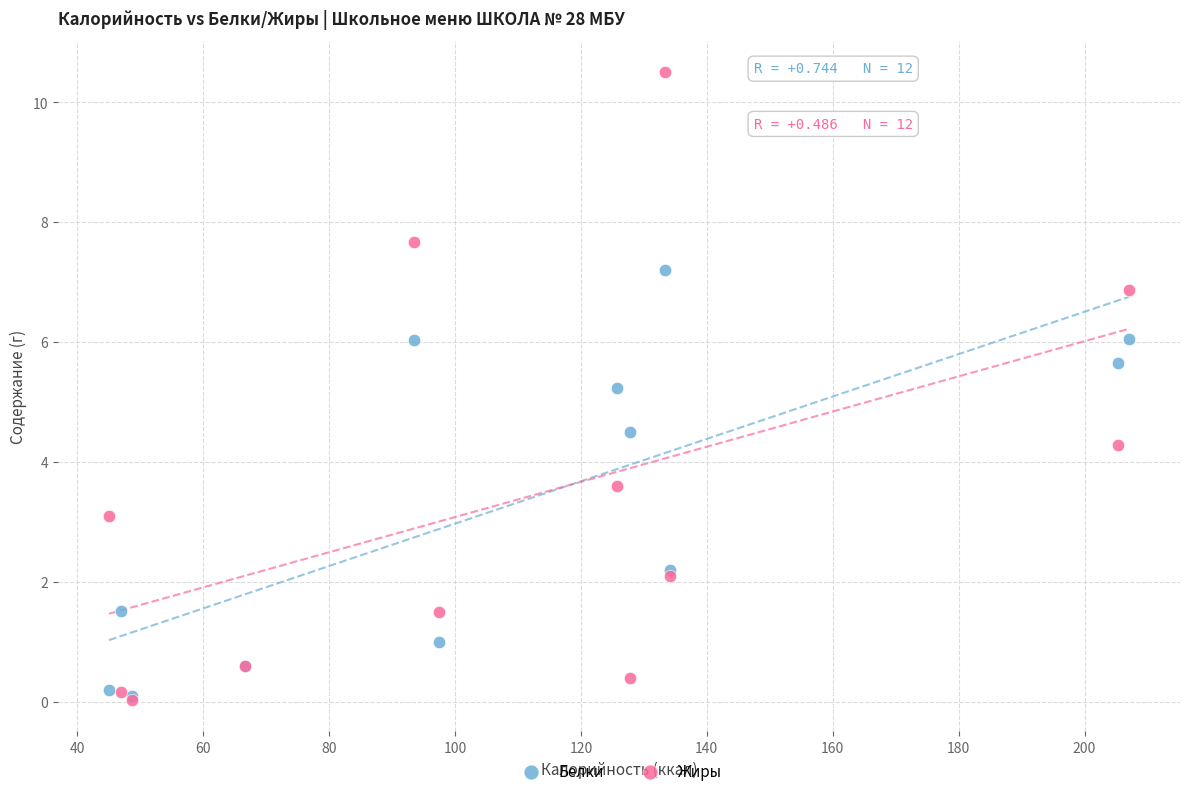

What are all the series names shown in the legend?

Белки, Жиры